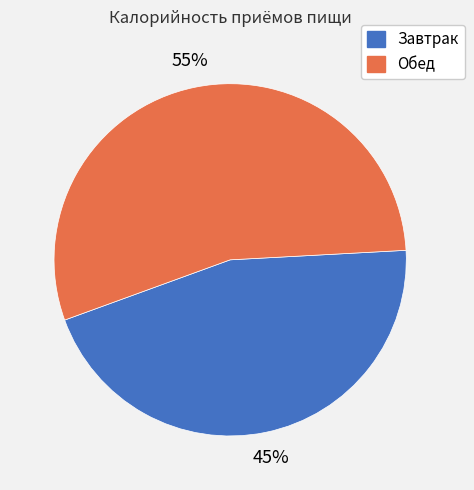

To the nearest percent, what is the combined percentage of Завтрак and Обед?

100%